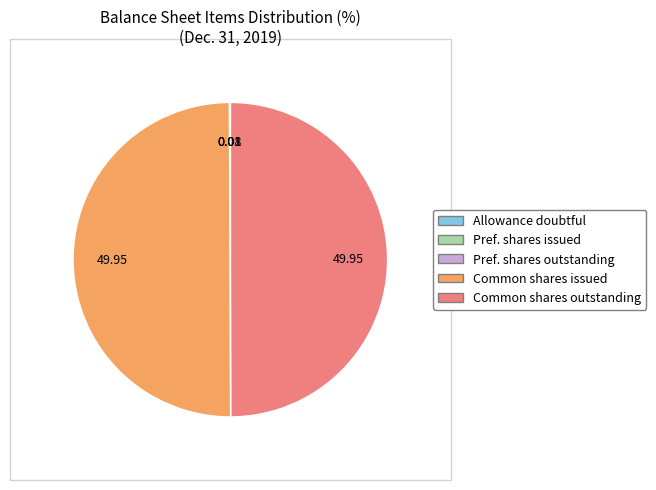

To the nearest percent, what is the difference between the largest and smallest slice percentages?

50%